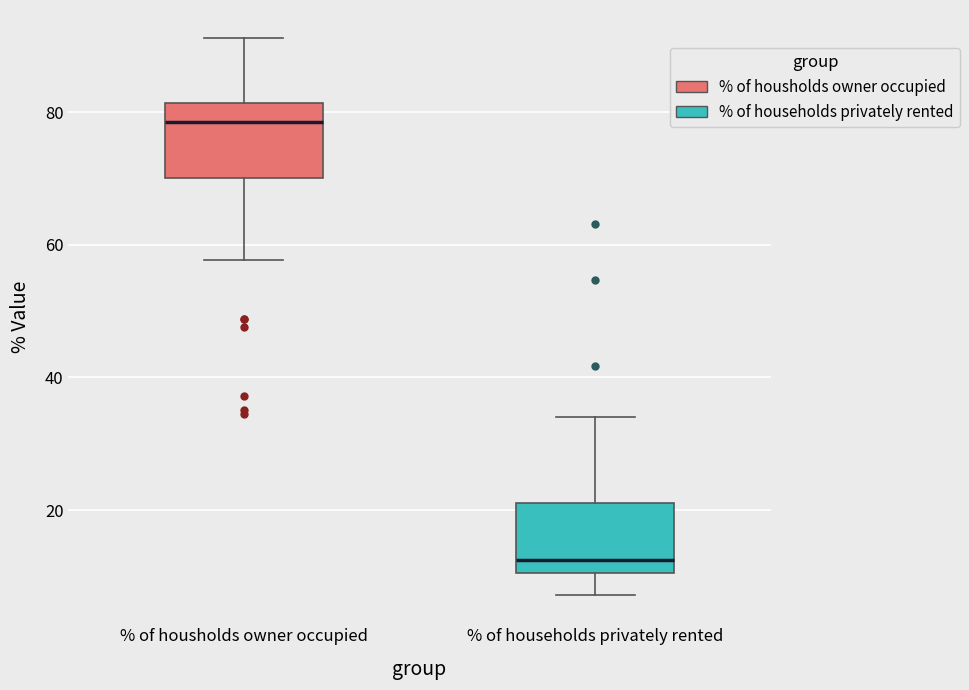

Which box's median line is the highest?

% of housholds owner occupied